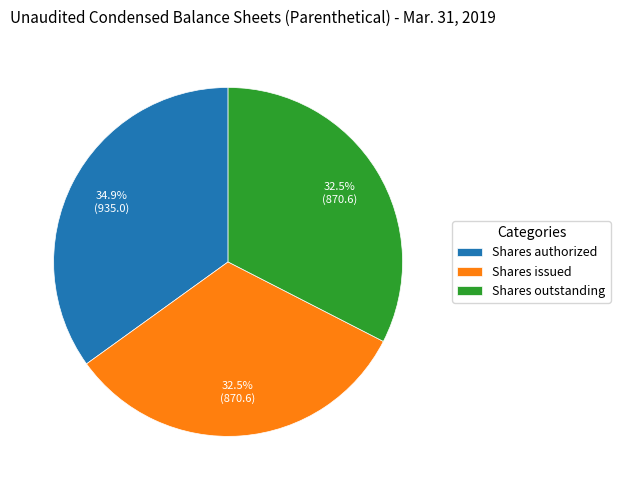

How many segments does this pie chart have?

3